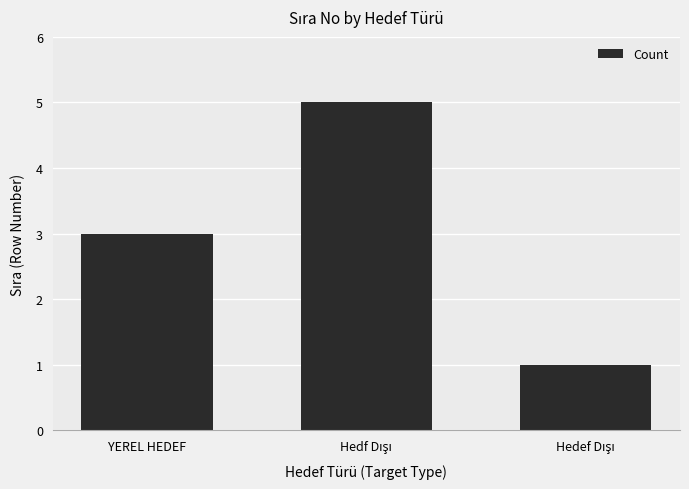

How many data points are less than 3?

1